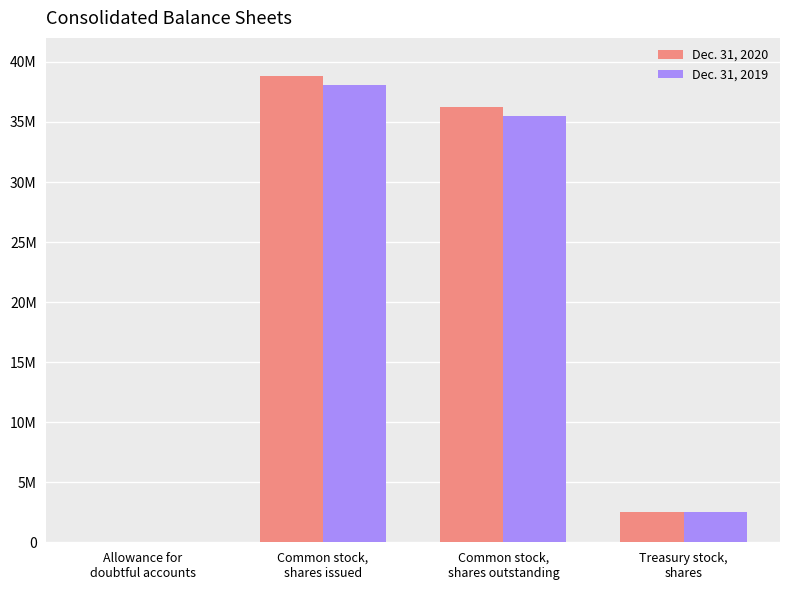

What value does the Dec. 31, 2020 series have at Treasury stock,
shares, to the nearest 100?

2558000